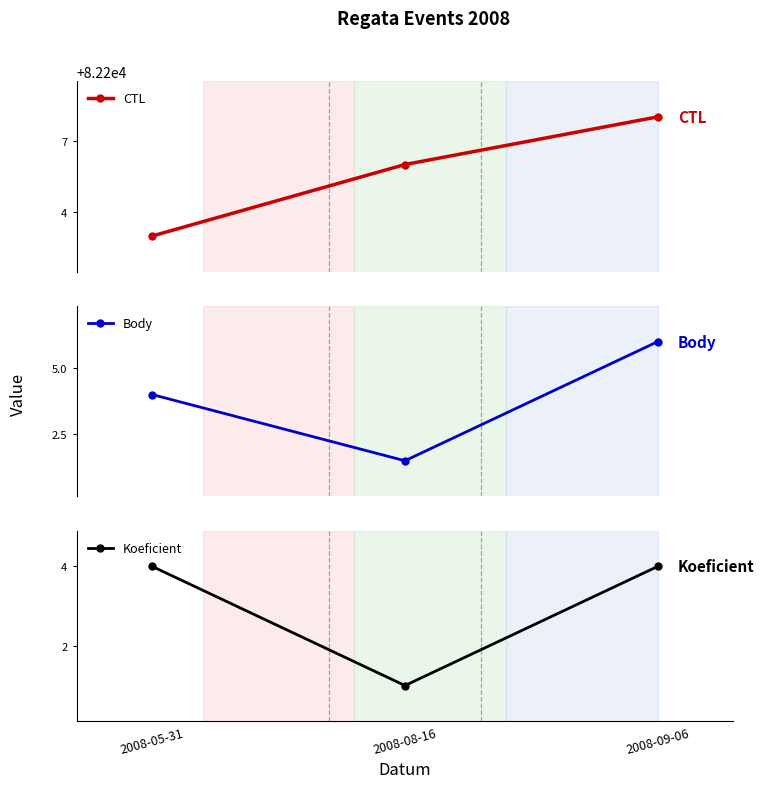

Reading right to left, extract all data points from this chart.

CTL: 82208.0	82206.0	82203.0
Body: 6.0	1.5	4.0
Koeficient: 4.0	1.0	4.0